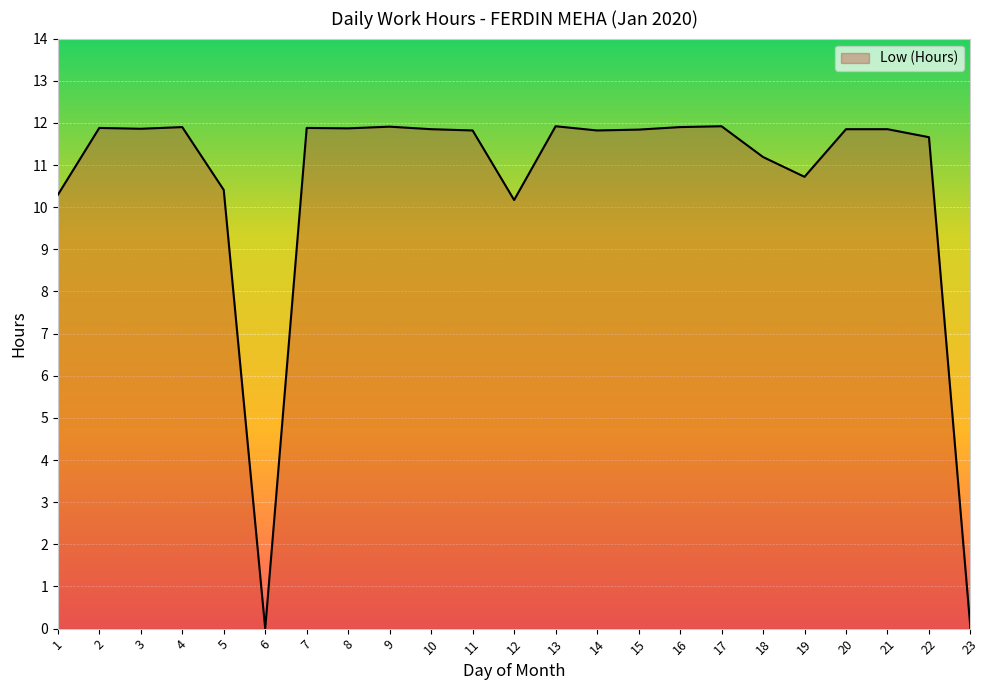

What is the change in value from 2 to 19?

-1.2